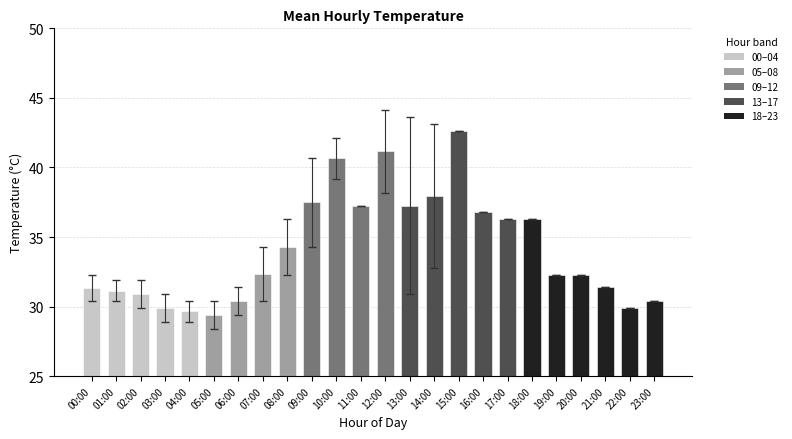

Count the number of categories in the chart.

24